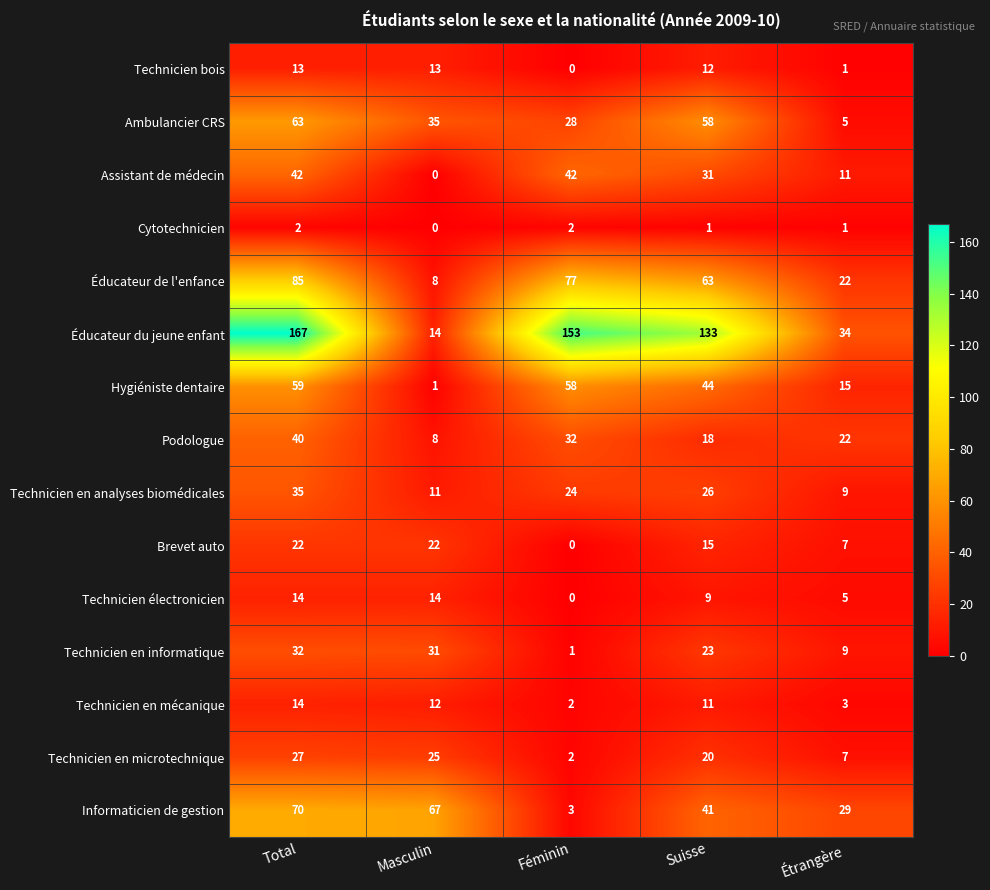

Which label corresponds to the largest value in the chart?

Total